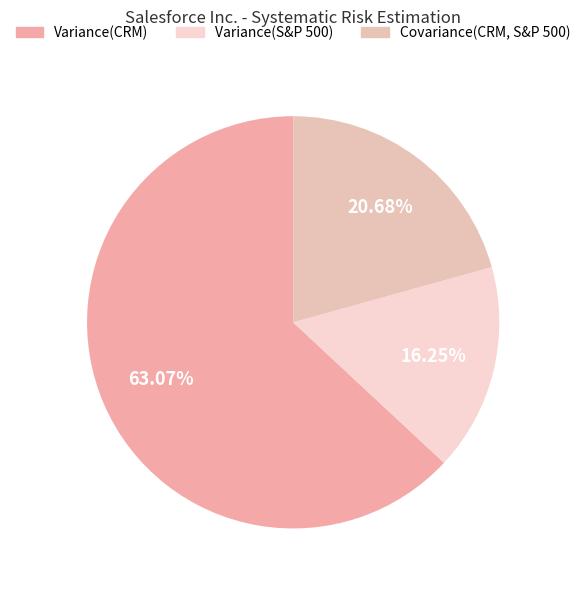

To the nearest percent, what is the average slice percentage?

33%